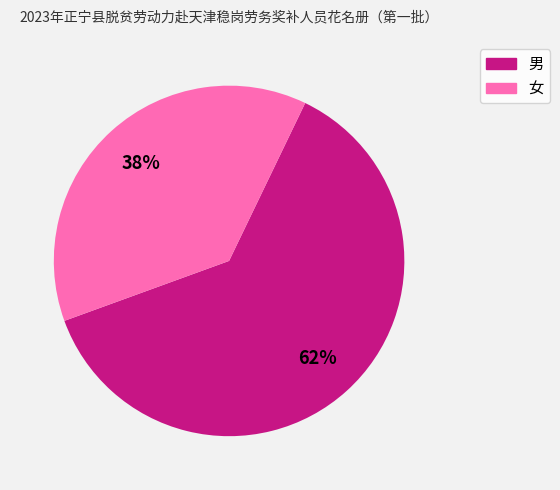

True or false: 男 accounts for 54% of the total.

False